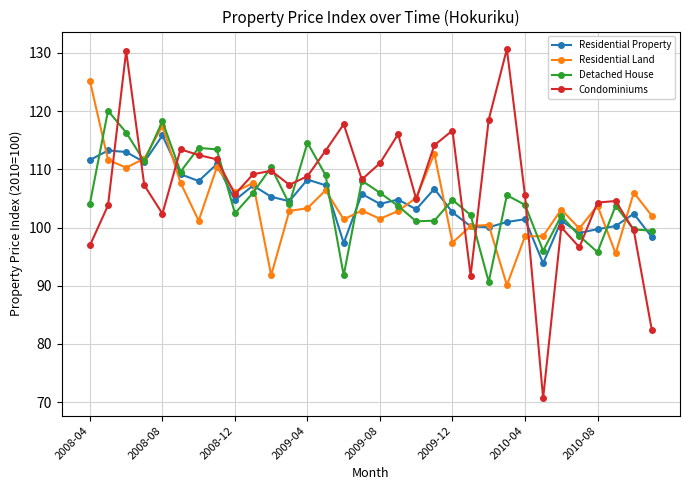

How many lines are shown in the chart?

4